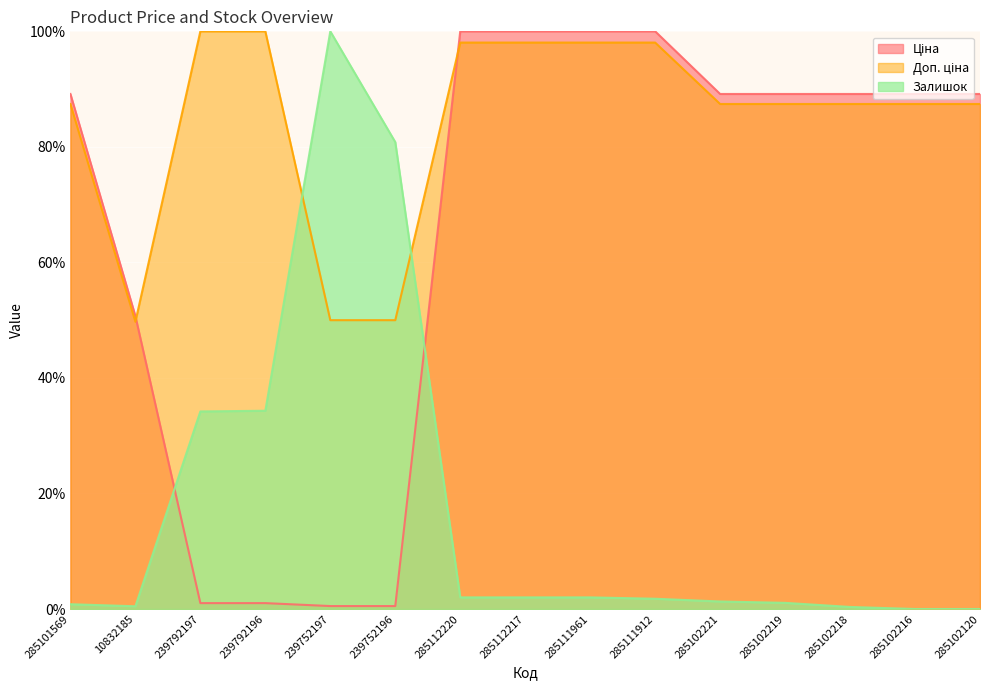

Which series has the largest total across all categories?

Доп. ціна